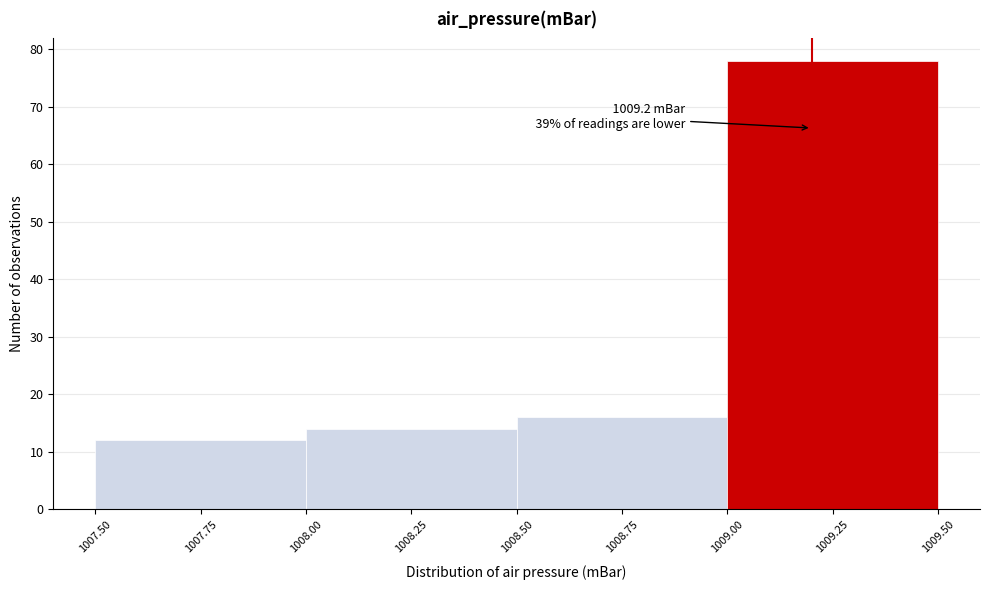

Which range on the x-axis has the tallest bar?

1009.00 to 1009.50